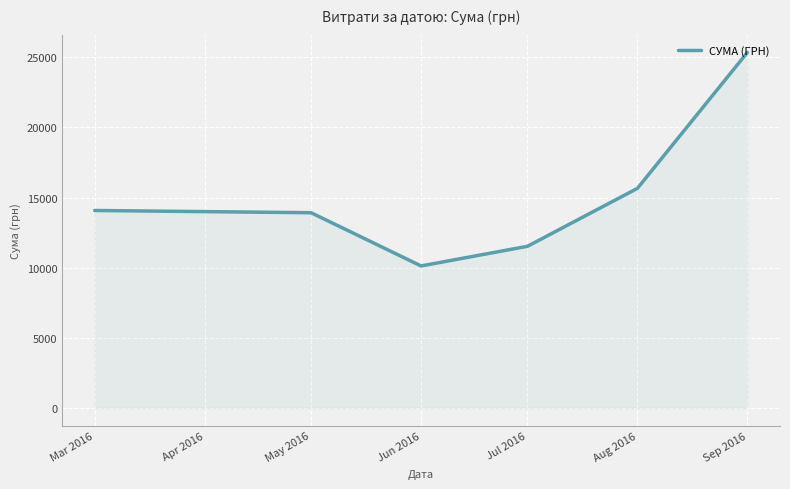

Does the chart have visible grid lines?

Yes